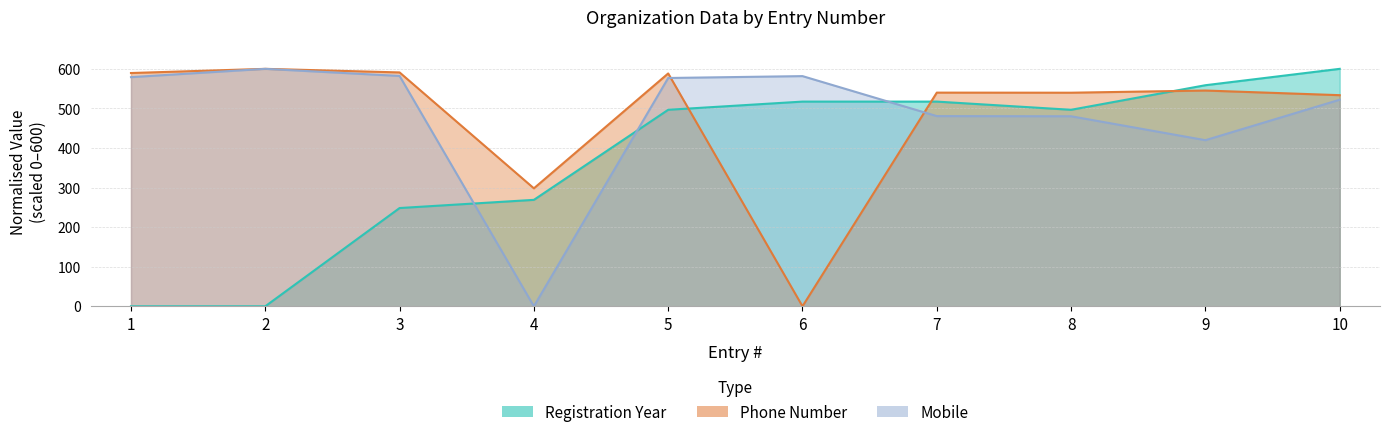

After their last crossing, which series has the higher values: Registration Year or Mobile?

Registration Year